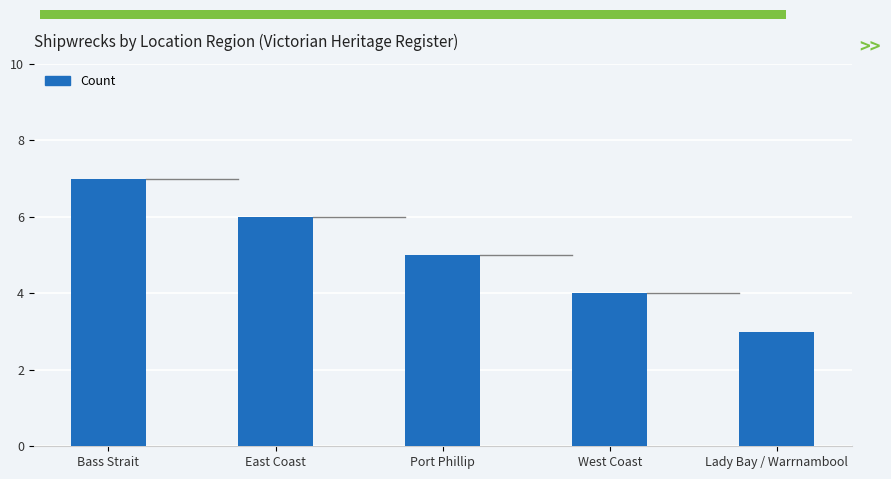

Is it true that the value at East Coast is 10?

False